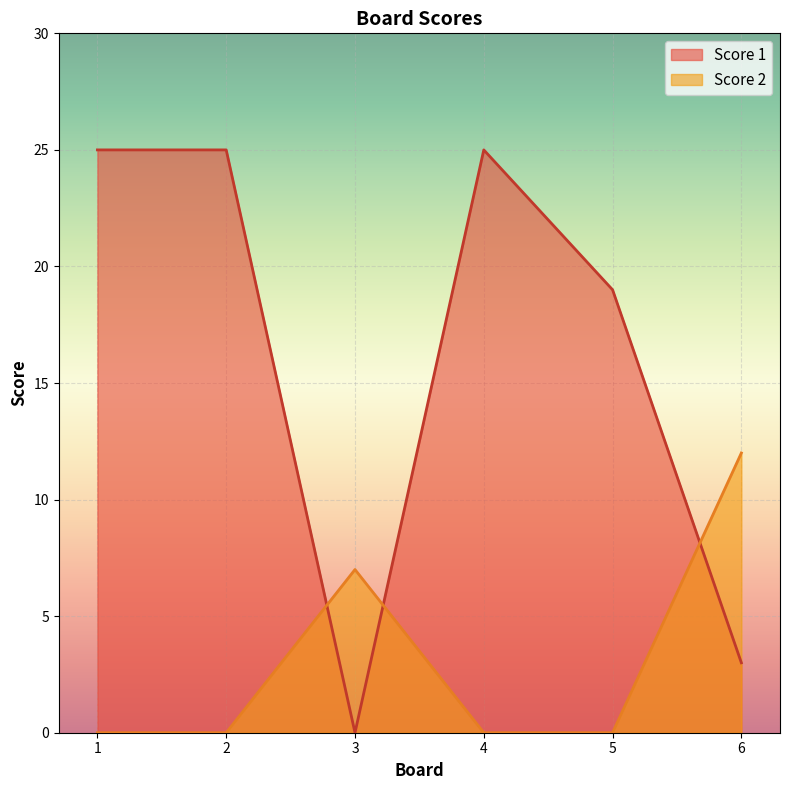

What is the highest value of the Score 1 series?

25